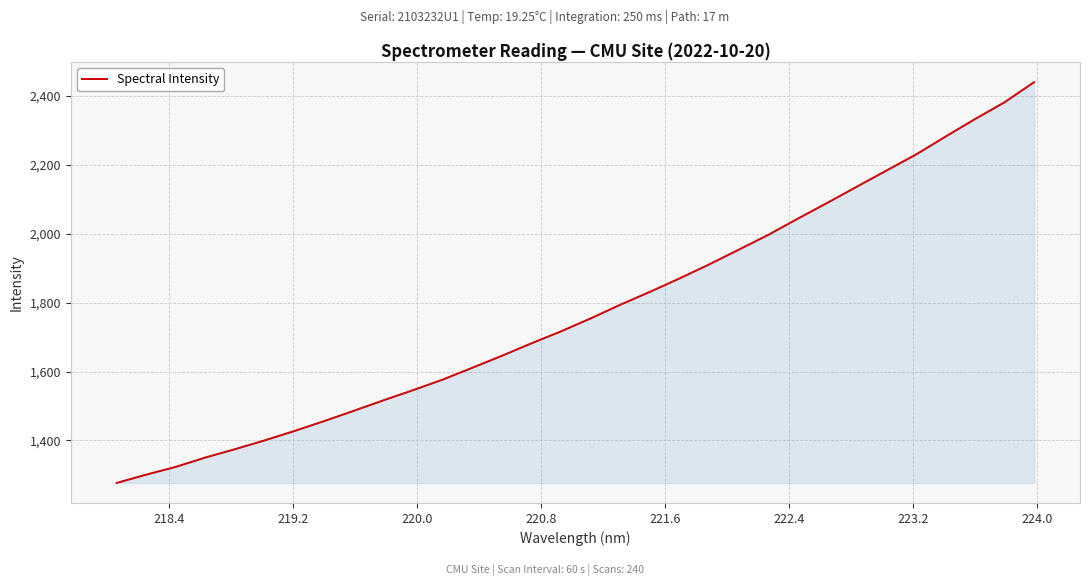

What is the smallest value displayed?

1276.9